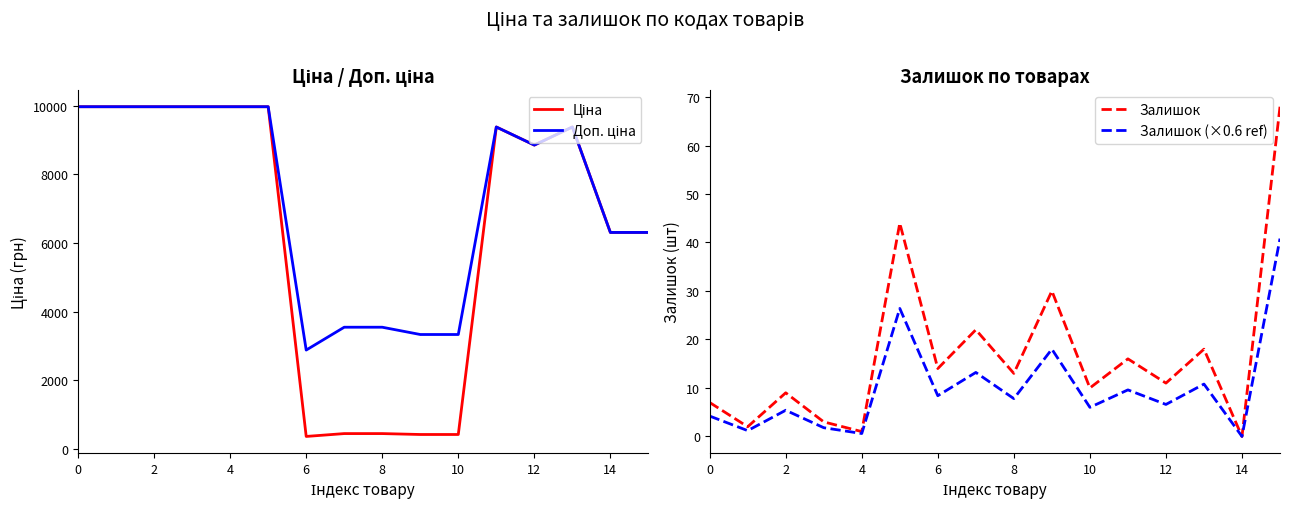

What is the sum of all Доп. ціна values?

116725.7